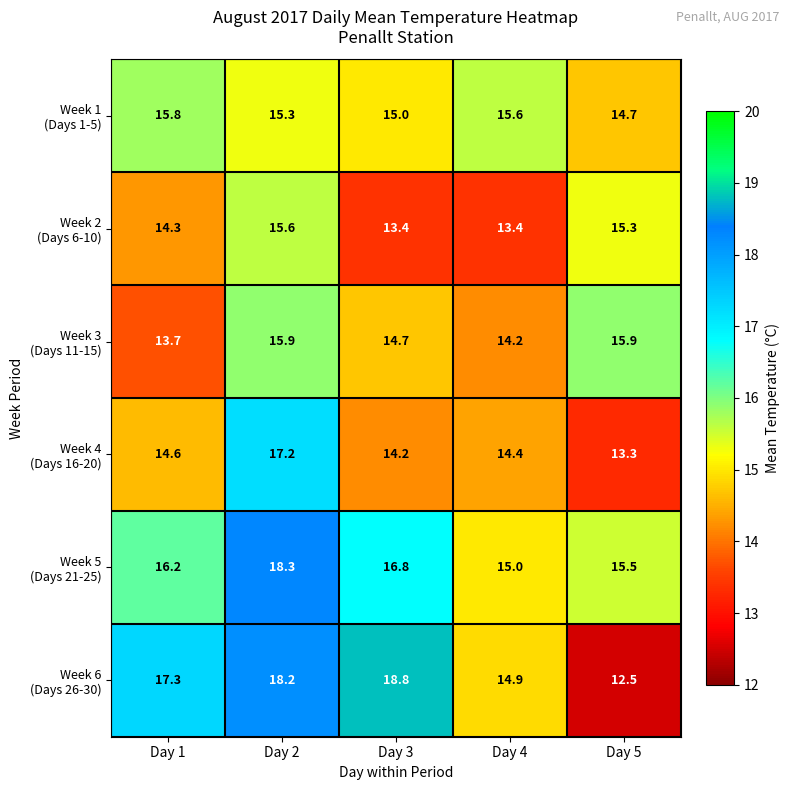

At which category is the sum across all series the highest?

Day 2